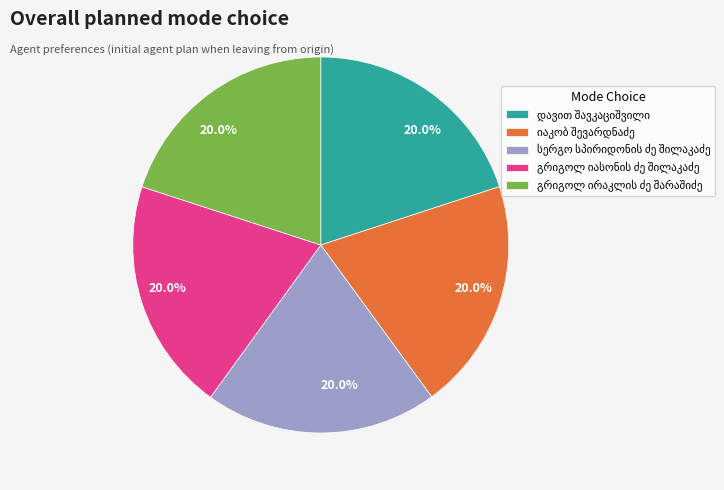

Does any single category account for the majority?

No